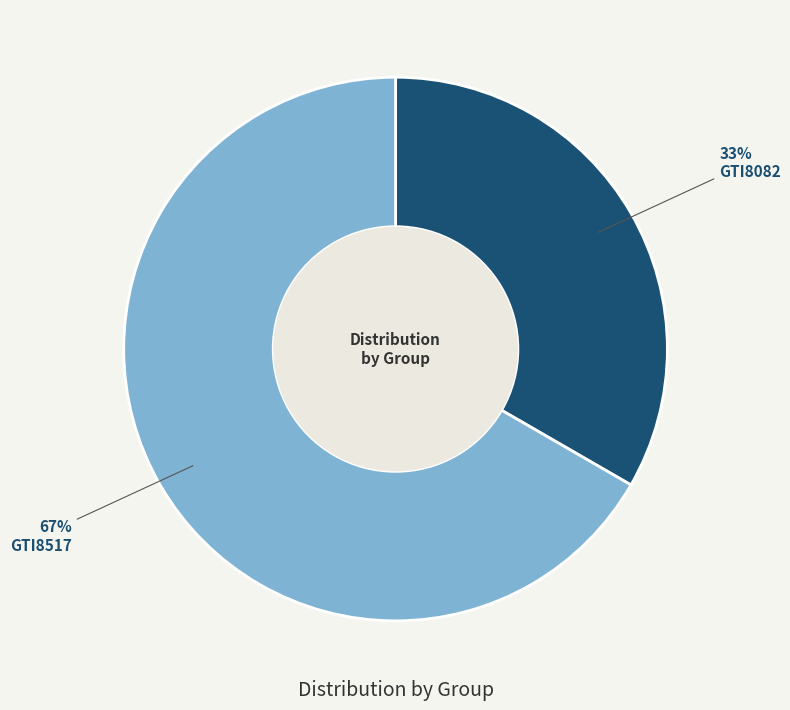

Is there a majority slice in this chart?

Yes